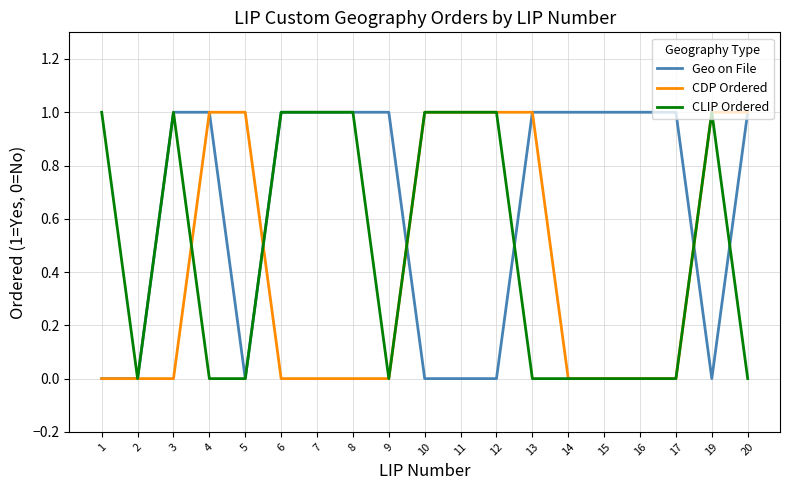

What is the sum of the CLIP Ordered values at 3 and 5?

1